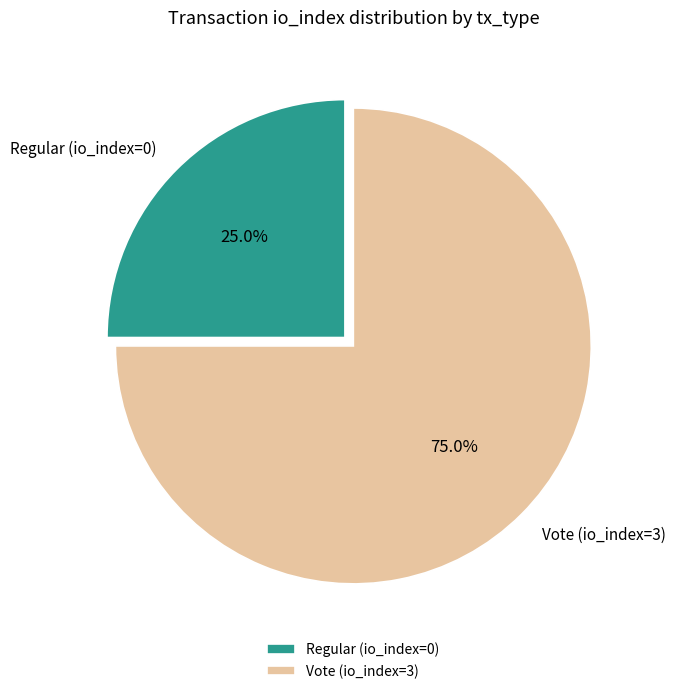

Count the number of slices in the pie.

2